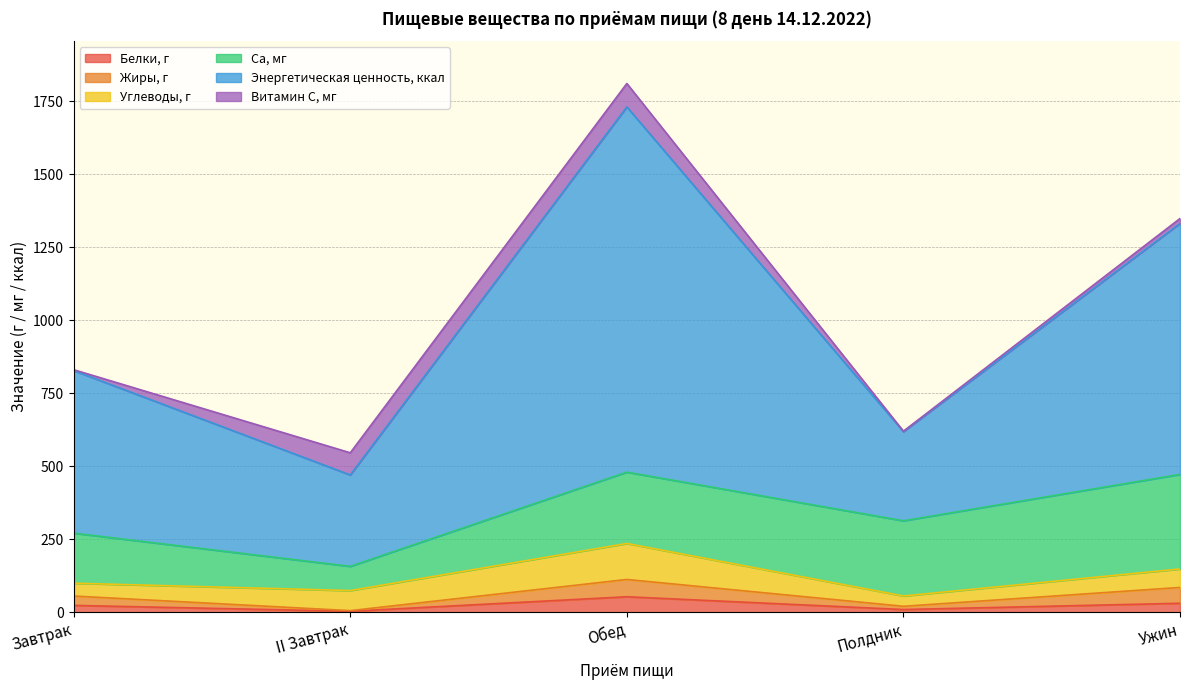

List the labels in order of Белки, г value, smallest first.

II Завтрак, Полдник, Завтрак, Ужин, Обед